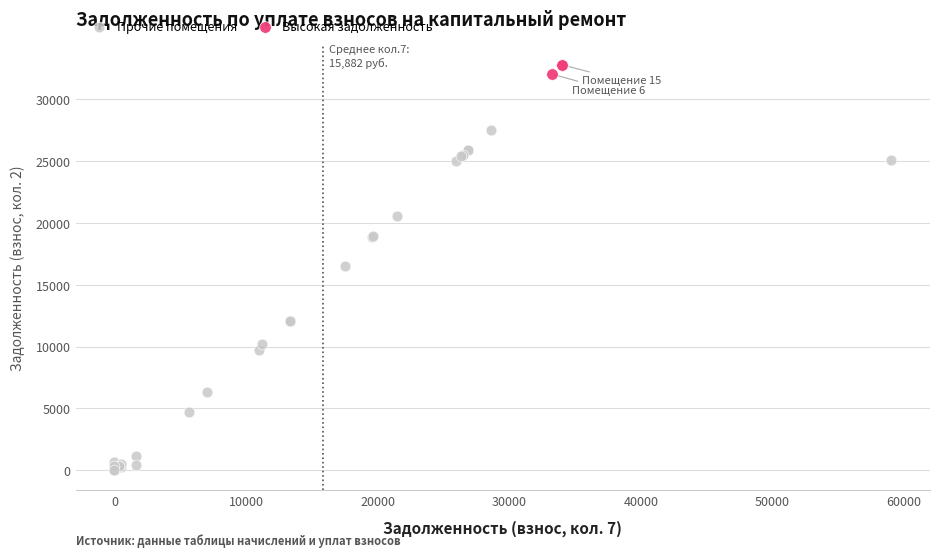

Which series has the widest spread of Y values?

Прочие помещения